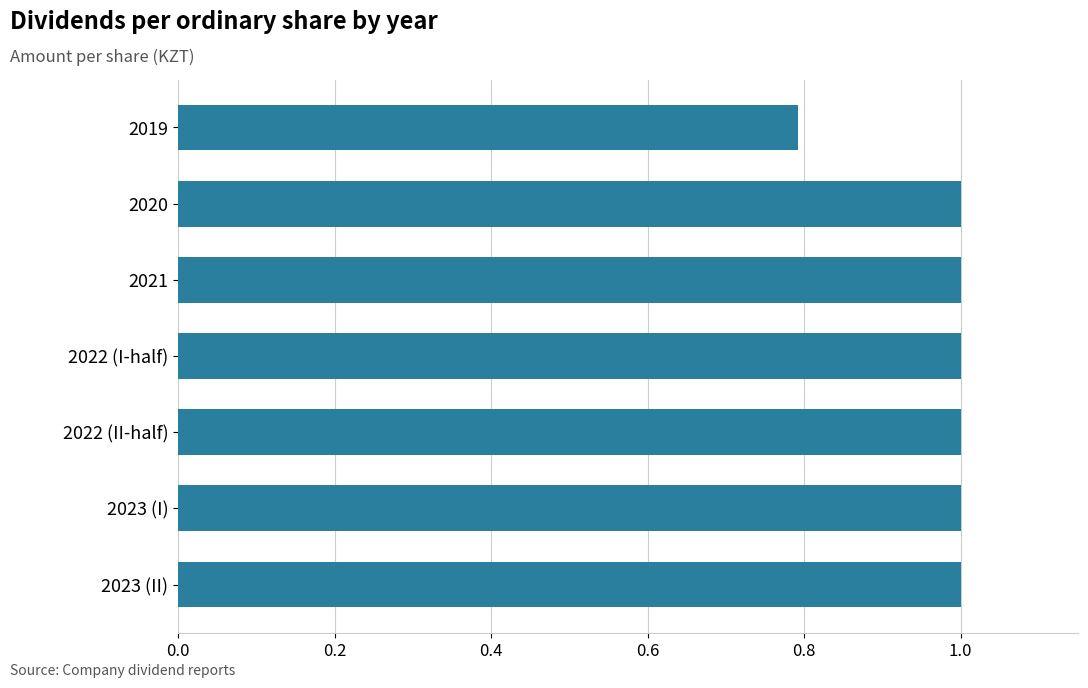

What is the average value?

1.0